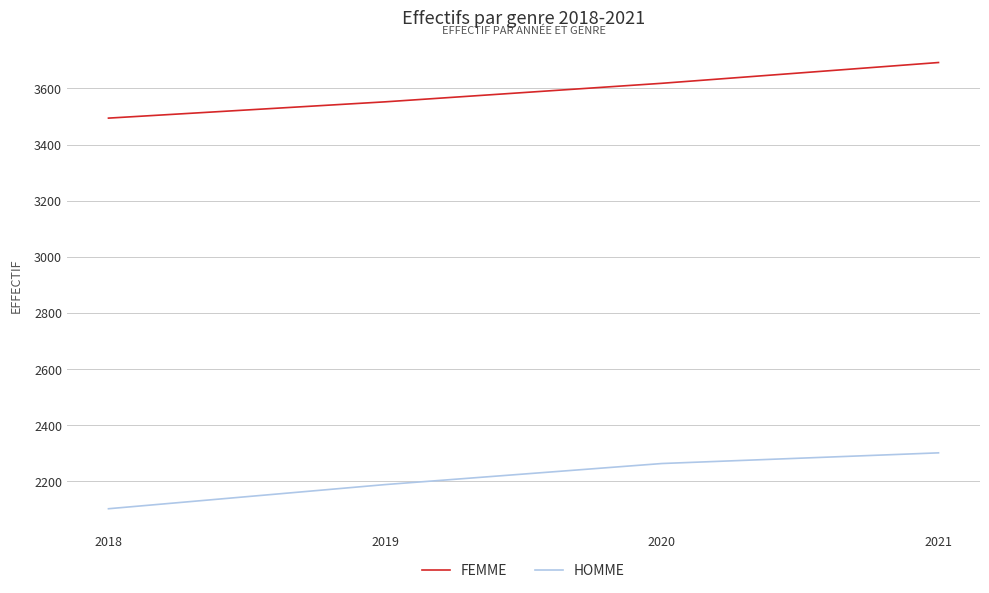

At which category is the sum across all series the highest?

2021